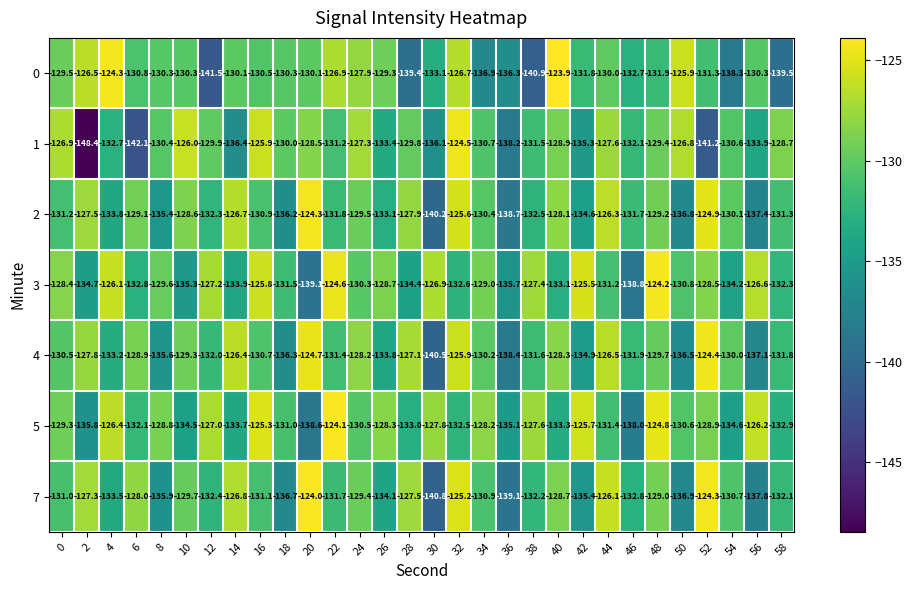

Which category has the lowest value in the 5 series?

20